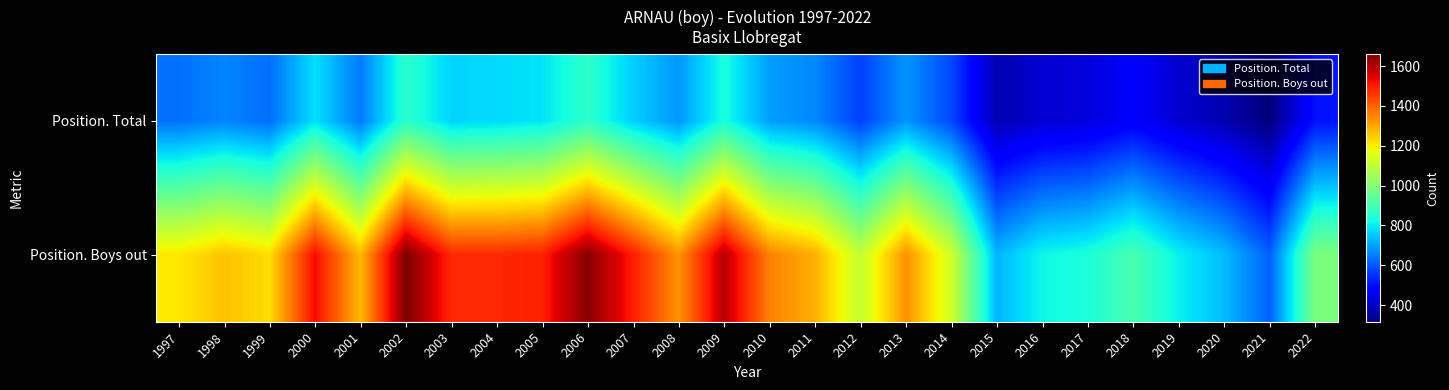

At which category does the chart reach its minimum across all series?

2021